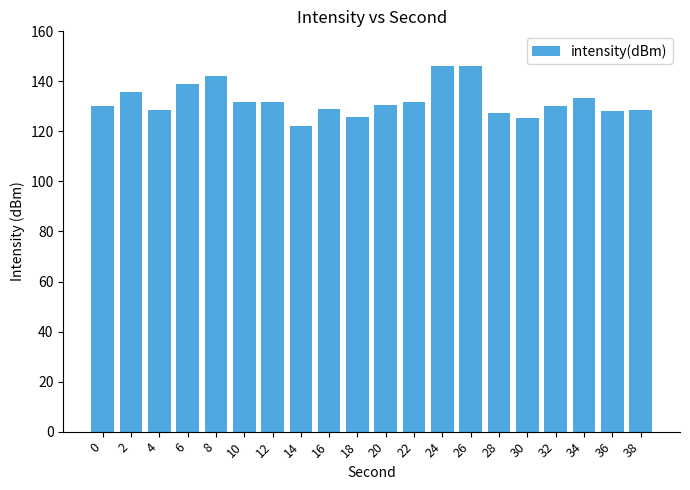

The value at 0 is 130.1. True or false?

True